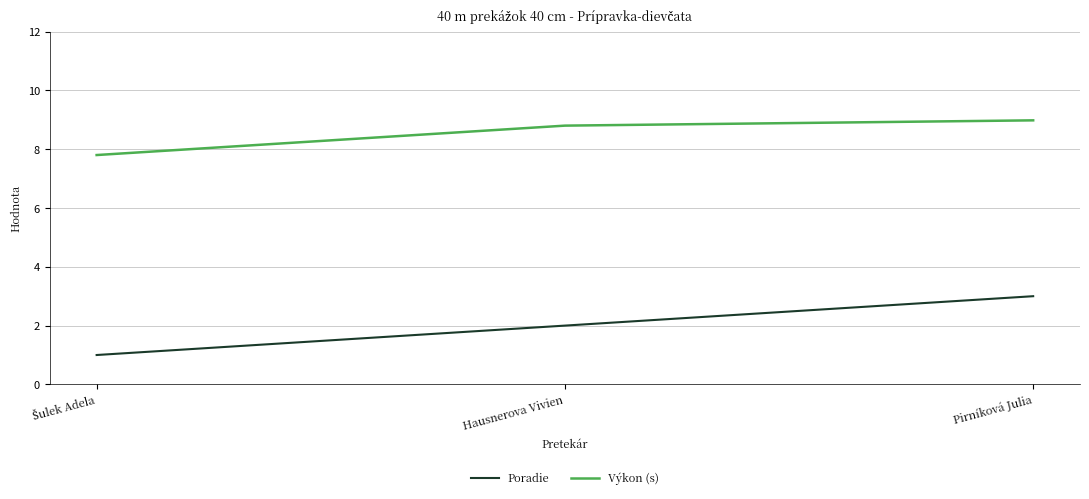

True or false: Poradie has a value of 4.8 at Pirníková Julia.

False